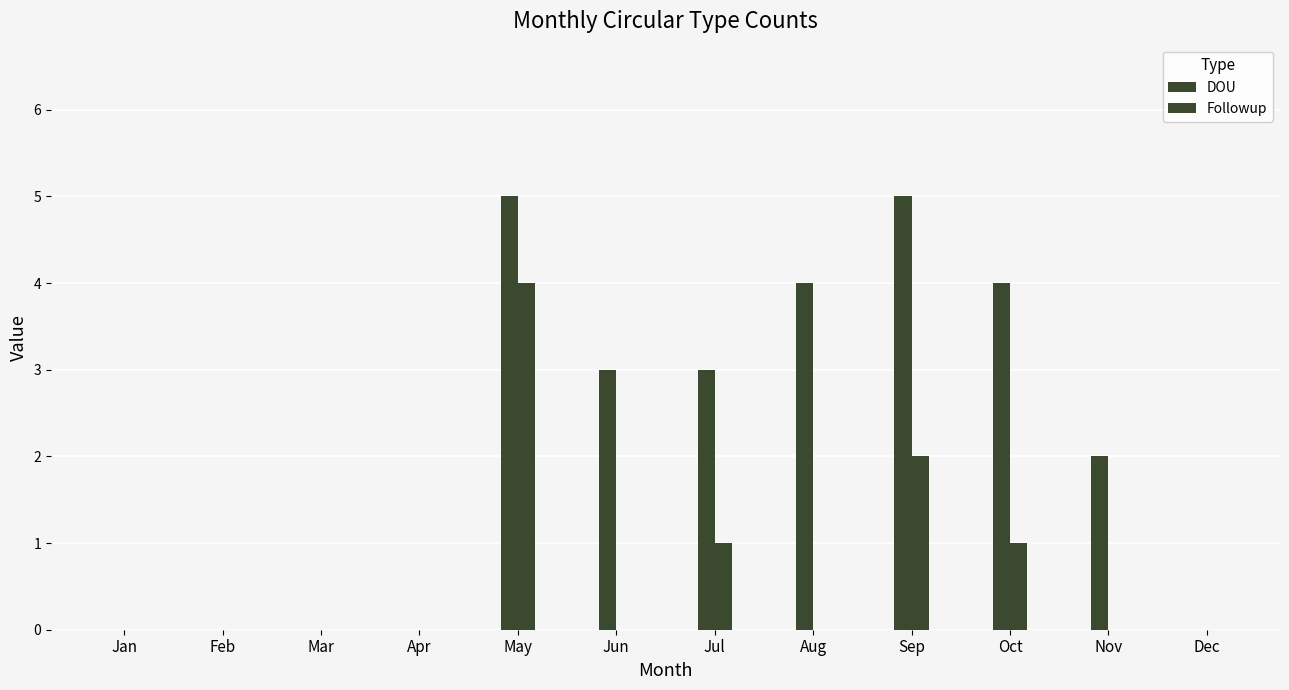

Are the bars grouped side by side (vs. stacked)?

Yes